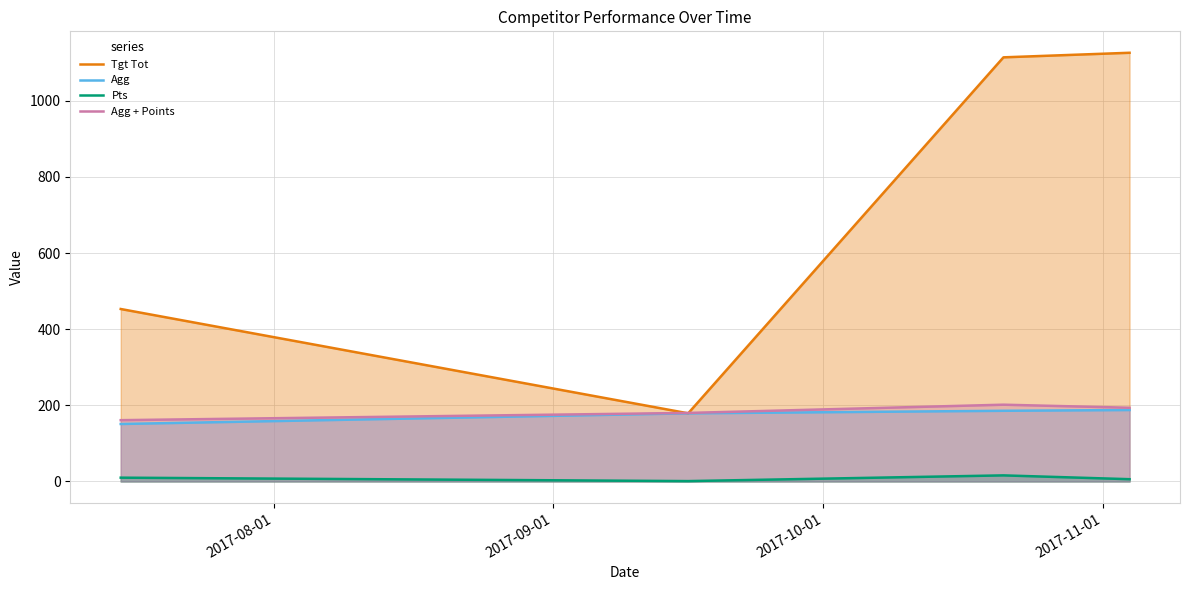

How many distinct data groups are displayed?

4